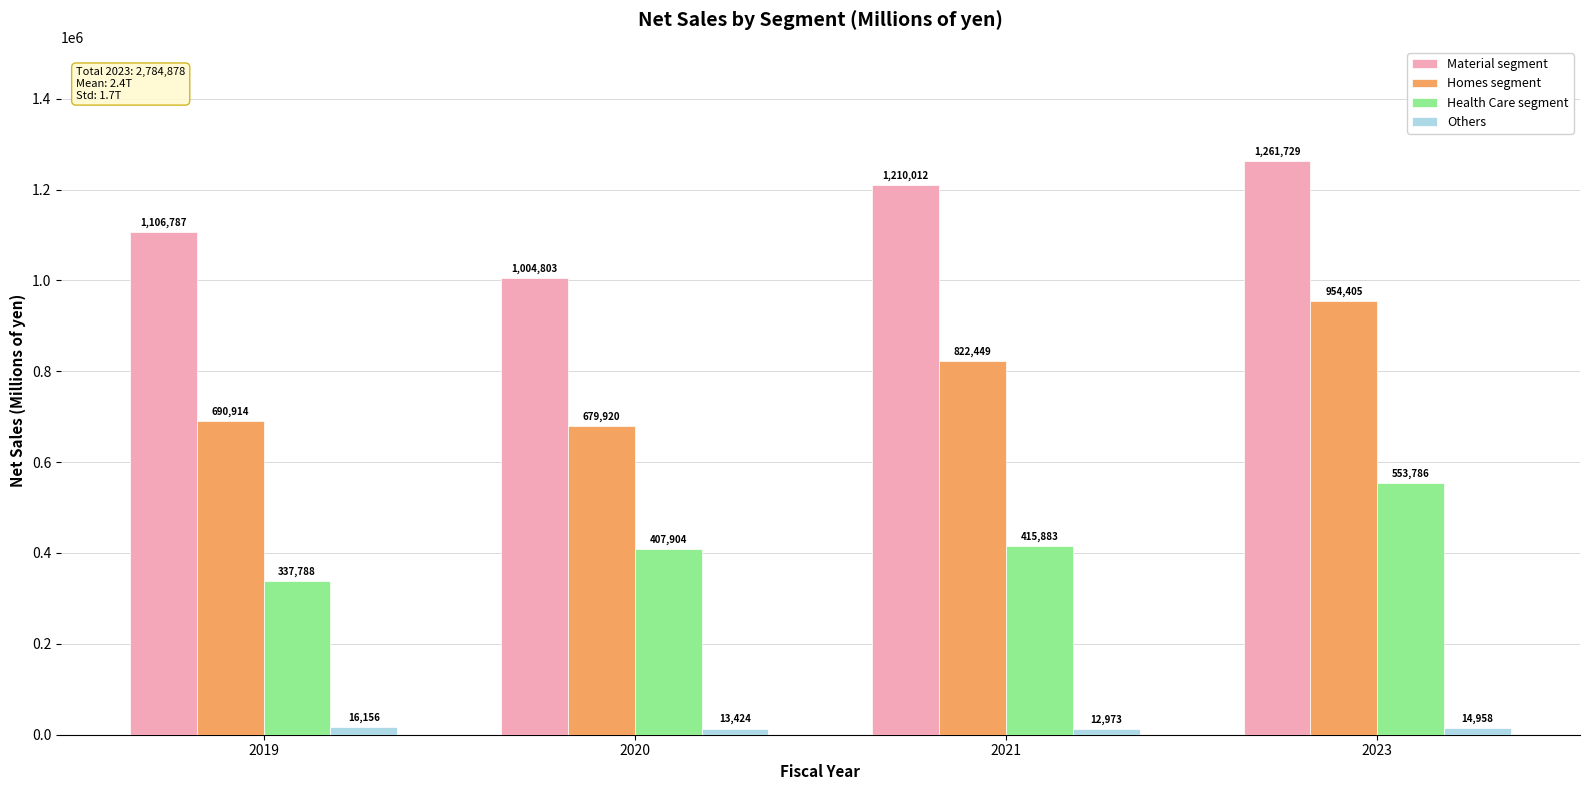

Which series changed the most between 2019 and 2020?

Material segment